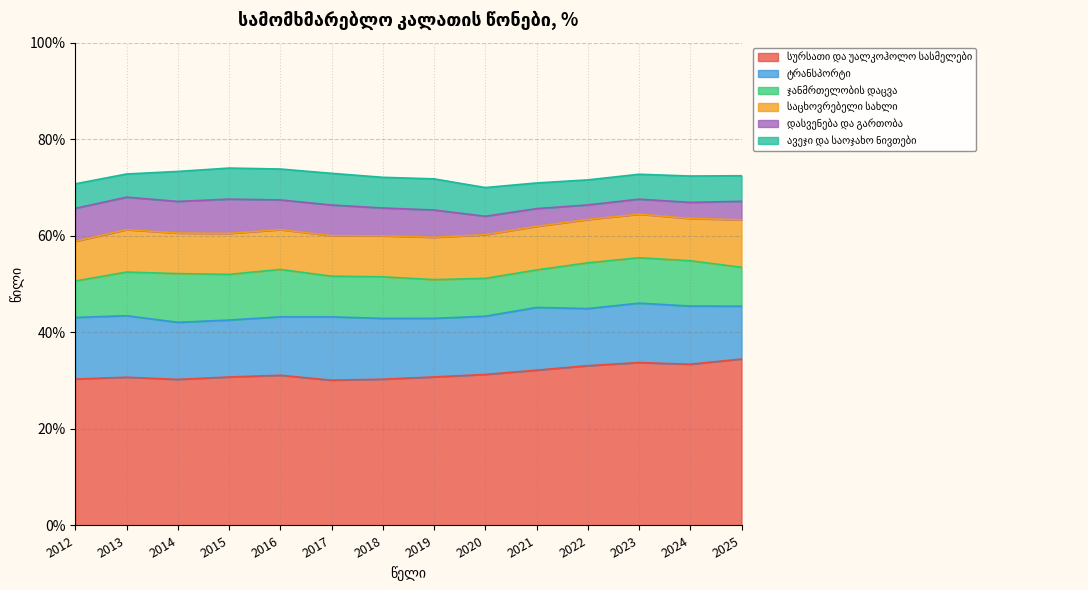

Reading right to left, list all the values displayed in this chart.

სურსათი და უალკოჰოლო სასმელები: 0.3	0.3	0.3	0.3	0.3	0.3	0.3	0.3	0.3	0.3	0.3	0.3	0.3	0.3
ტრანსპორტი: 0.1	0.1	0.1	0.1	0.1	0.1	0.1	0.1	0.1	0.1	0.1	0.1	0.1	0.1
ჯანმრთელობის დაცვა: 0.1	0.1	0.1	0.1	0.1	0.1	0.1	0.1	0.1	0.1	0.1	0.1	0.1	0.1
საცხოვრებელი სახლი: 0.1	0.1	0.1	0.1	0.1	0.1	0.1	0.1	0.1	0.1	0.1	0.1	0.1	0.1
დასვენება და გართობა: 0.0	0.0	0.0	0.0	0.0	0.0	0.1	0.1	0.1	0.1	0.1	0.1	0.1	0.1
ავეჯი და საოჯახო ნივთები: 0.1	0.1	0.1	0.1	0.1	0.1	0.1	0.1	0.1	0.1	0.1	0.1	0.0	0.1